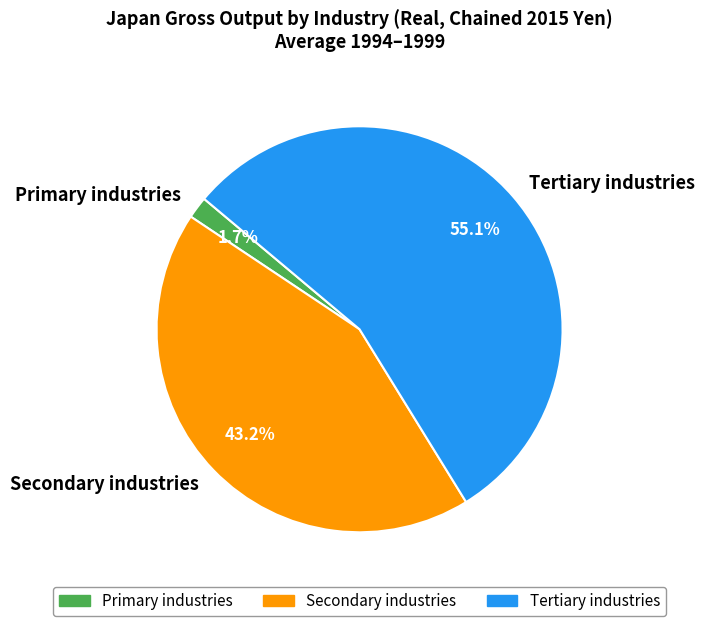

Do Primary industries and Secondary industries together represent more than half of the pie?

No